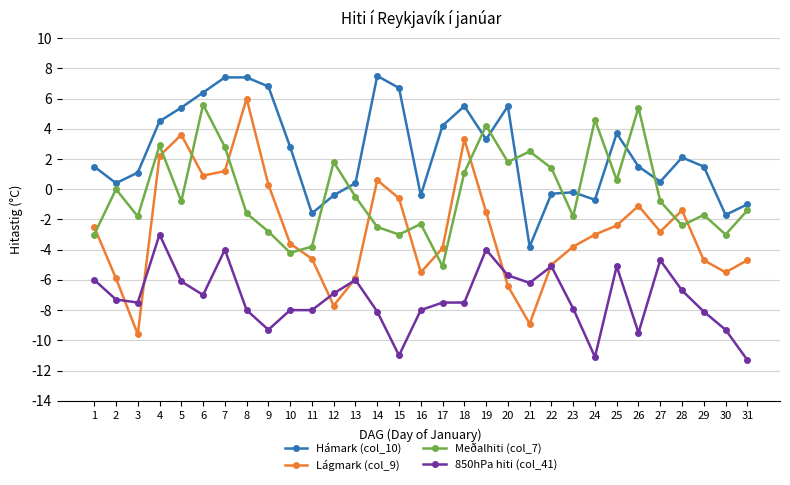

Is the value of Lágmark (col_9) at 10 greater than the value of Hámark (col_10) at 31?

No